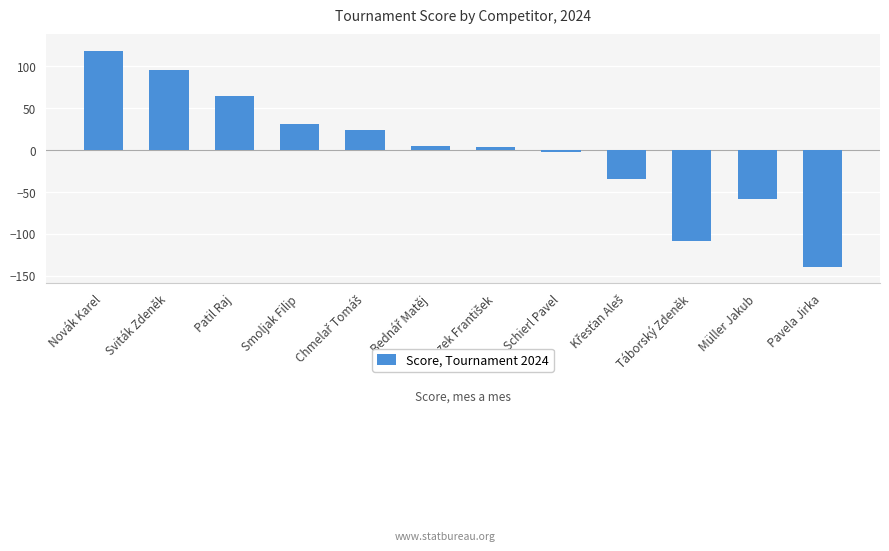

Which has a higher value, Novák Karel or Patil Raj?

Novák Karel